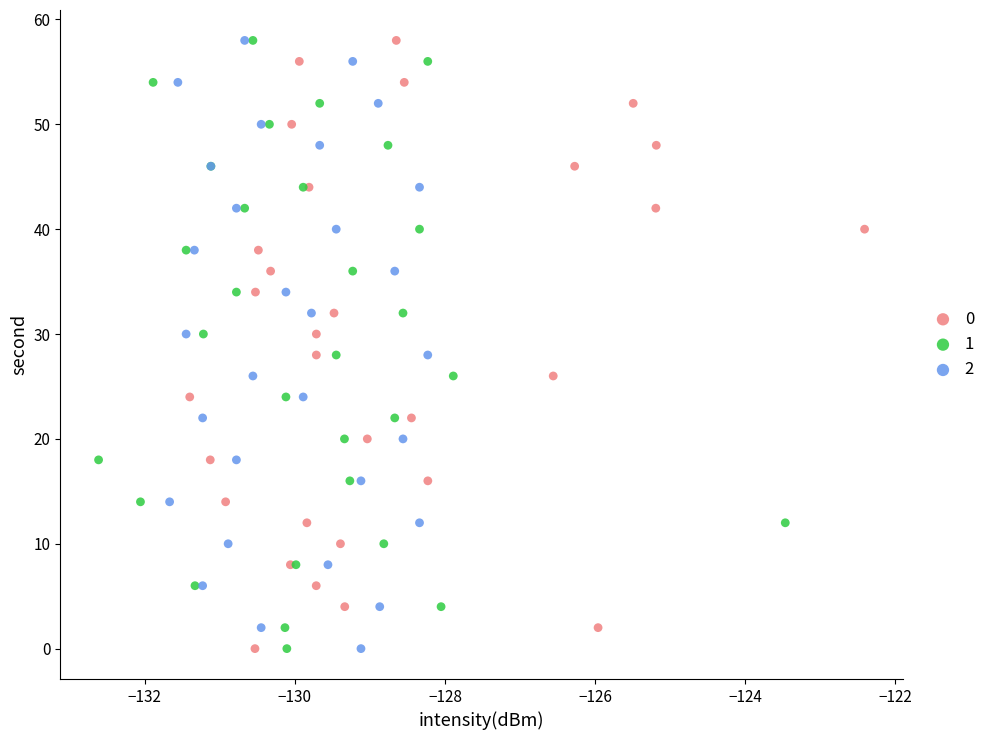

What are all the series names shown in the legend?

0, 1, 2